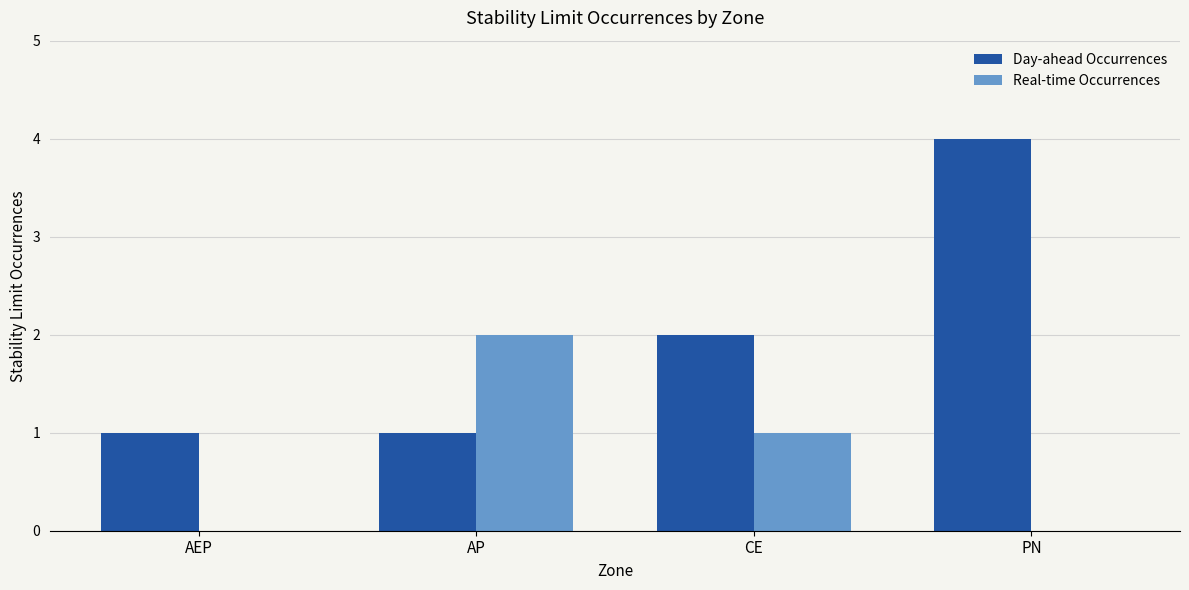

What is the greatest value displayed?

4